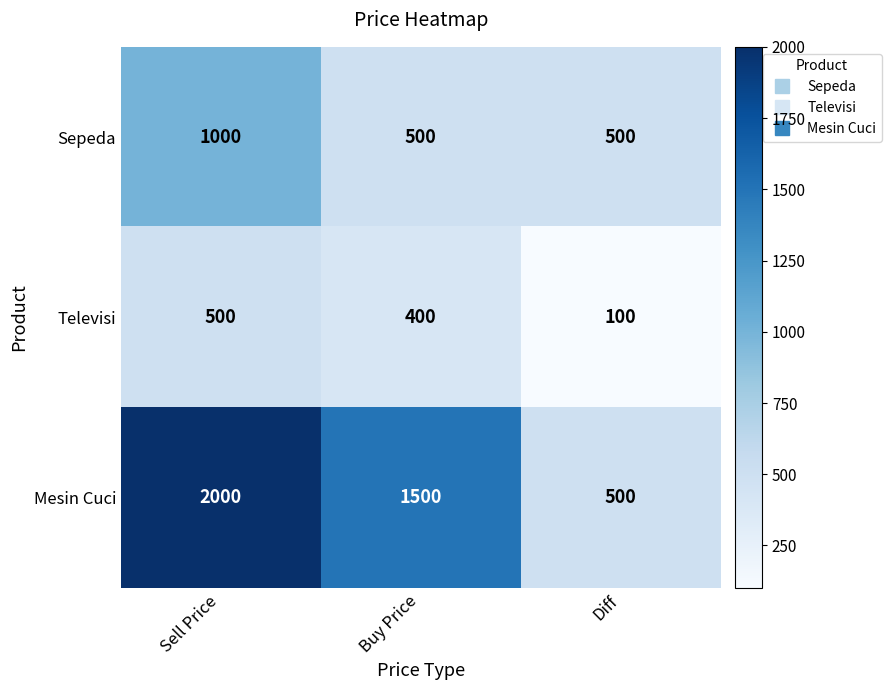

What is the approximate value of Mesin Cuci at Sell Price, to the nearest 50?

2000